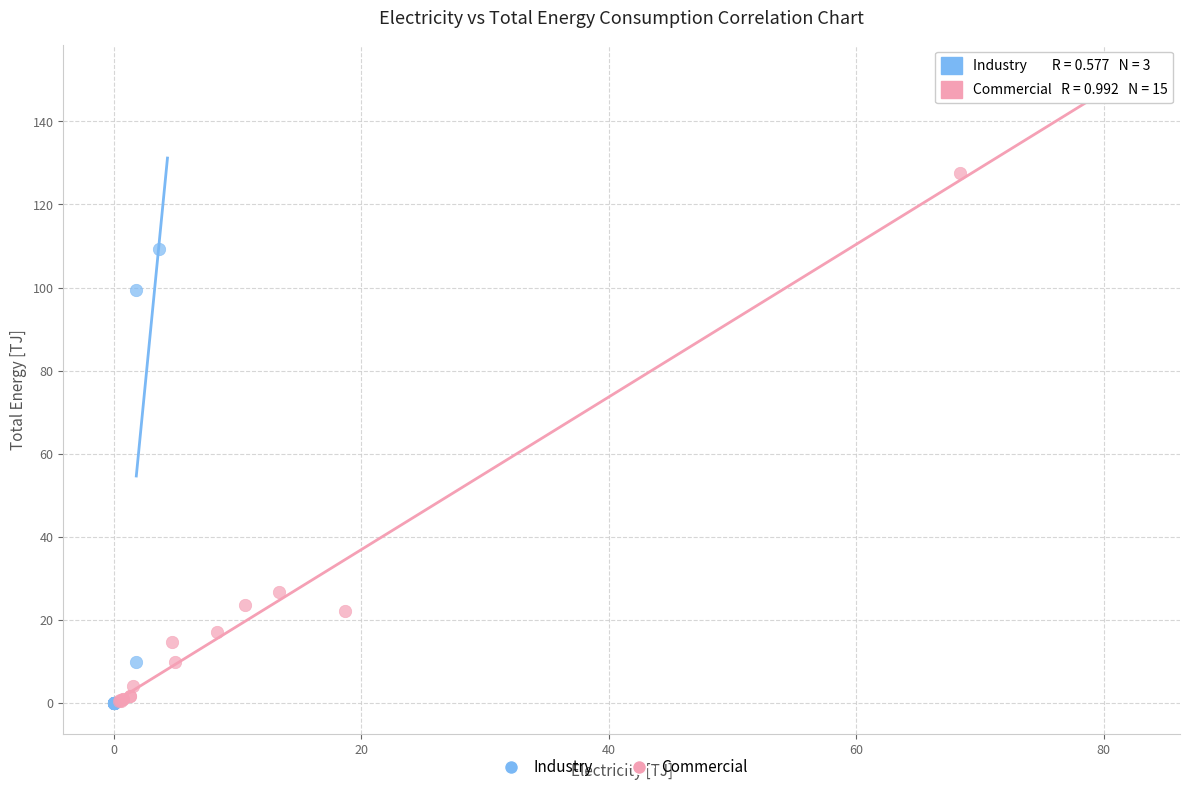

Which series has the largest Y range (max minus min)?

Commercial